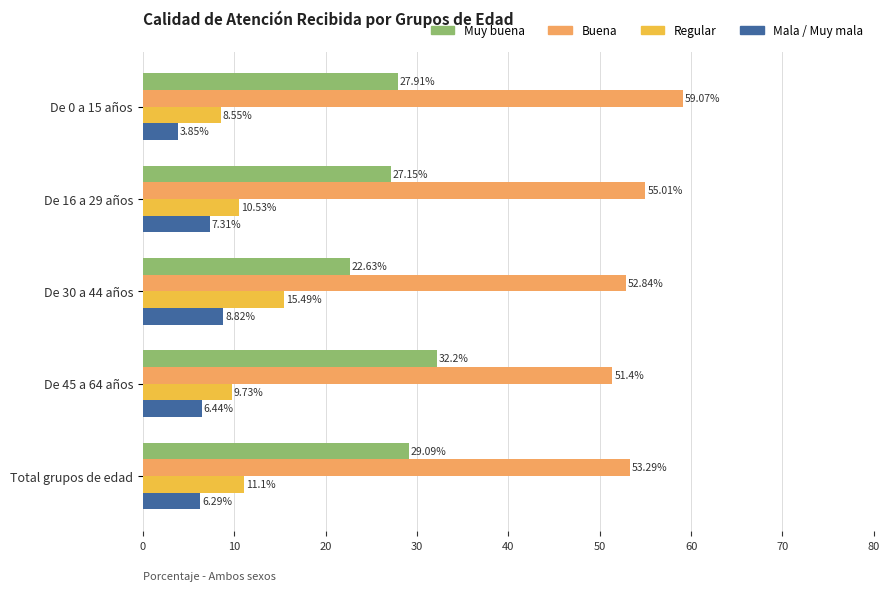

What is the spread (max minus min) of values at De 45 a 64 años?

45.0